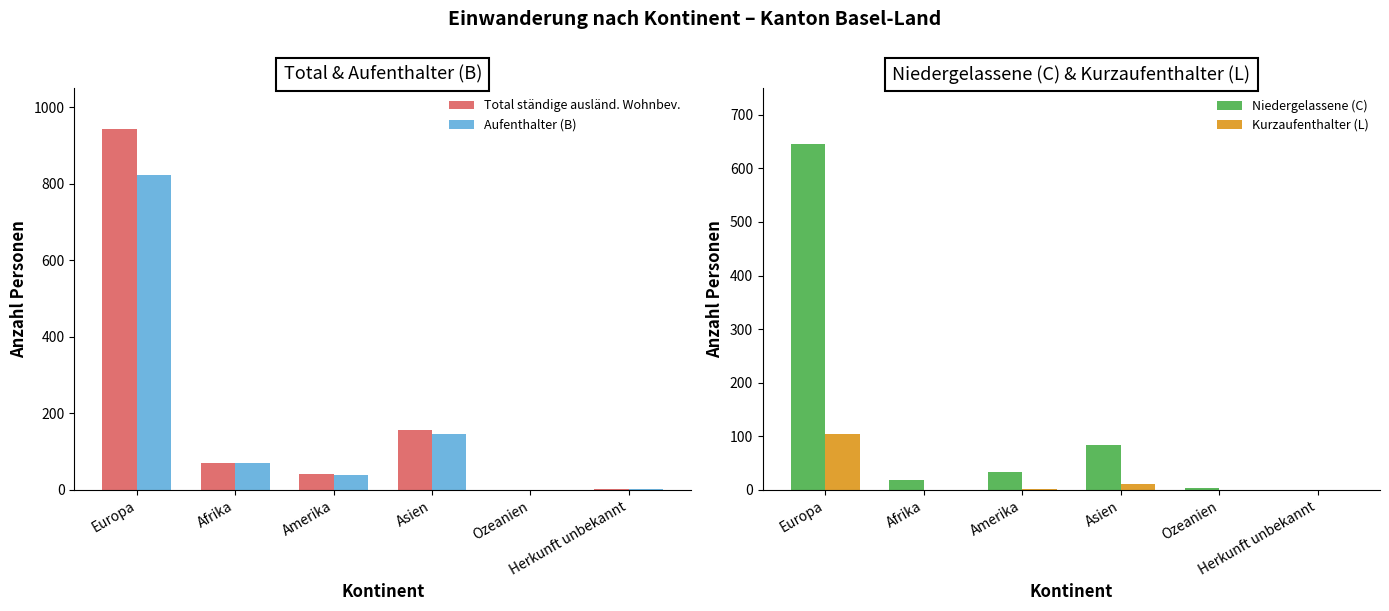

How many bars are there in each group?

4